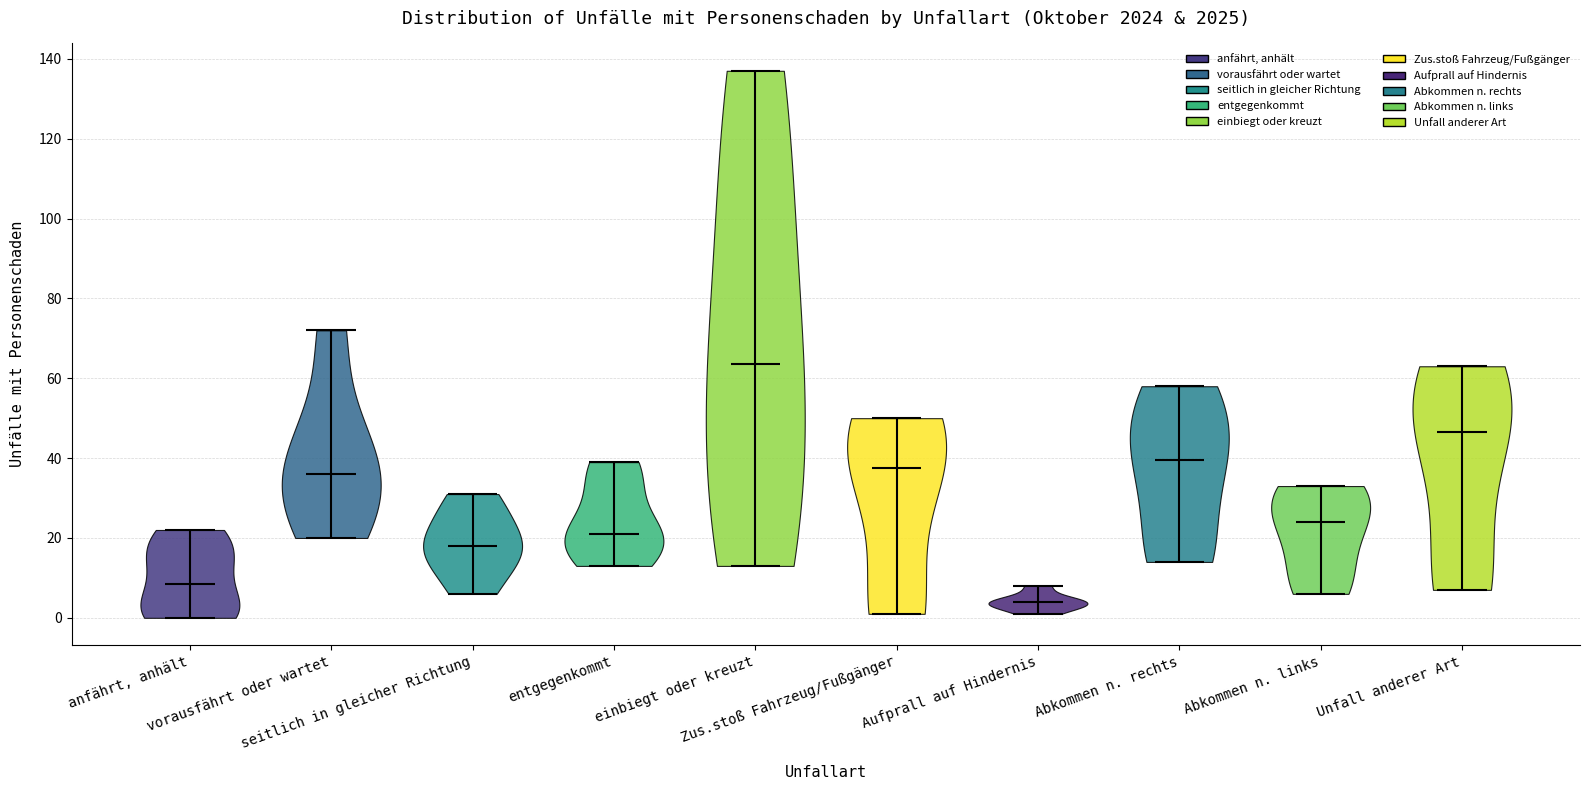

Where does the median line of the violin for entgegenkommt sit on the y-axis? The values are not printed on the chart, so give them approximately, as read against the axis.

22